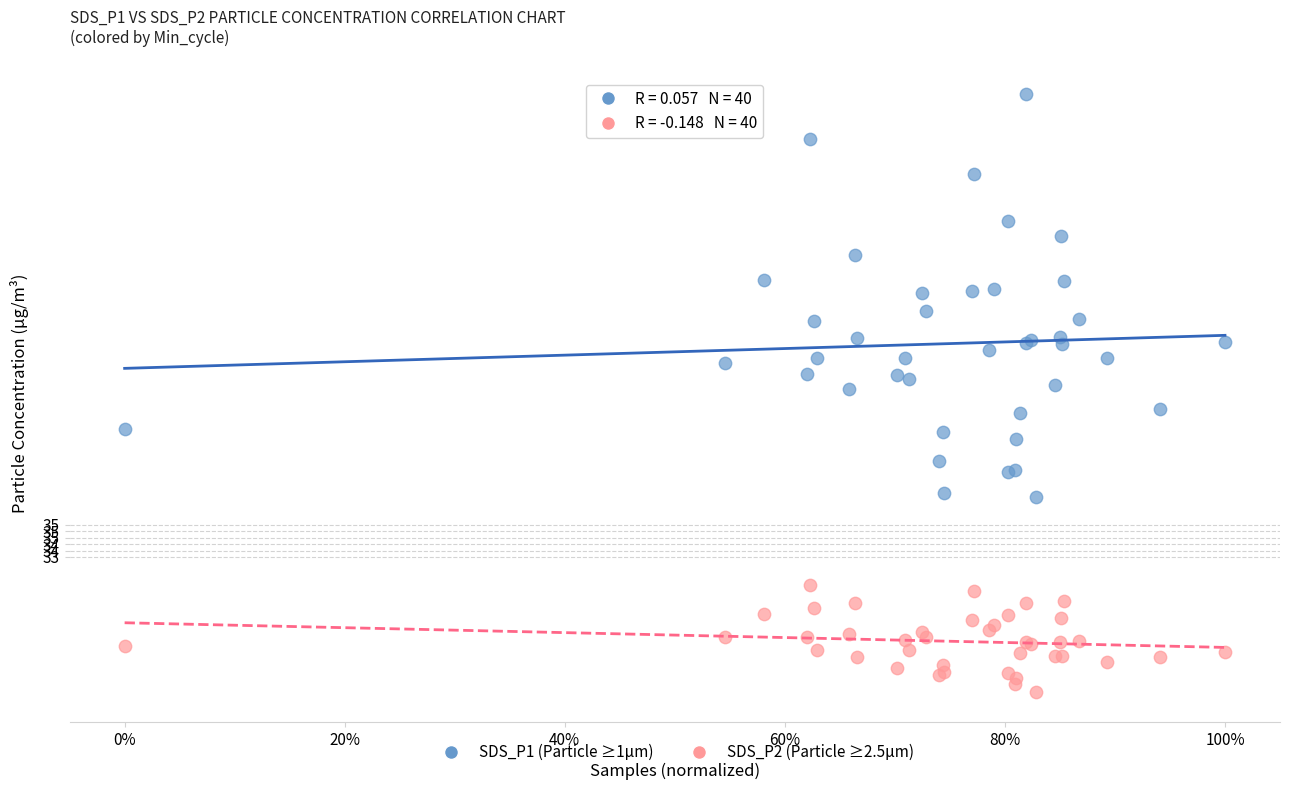

Which series reaches the maximum Y coordinate?

SDS_P1 (Particle ≥1μm)